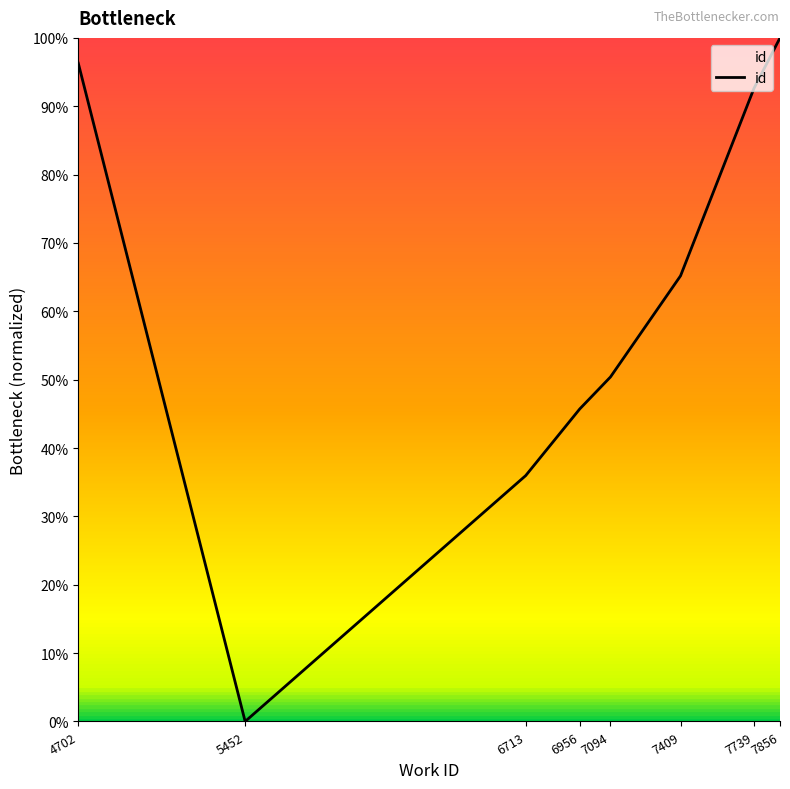

Reading right to left, extract all data points from this chart.

100.0	92.6	65.2	50.4	45.7	36.0	0.0	96.3